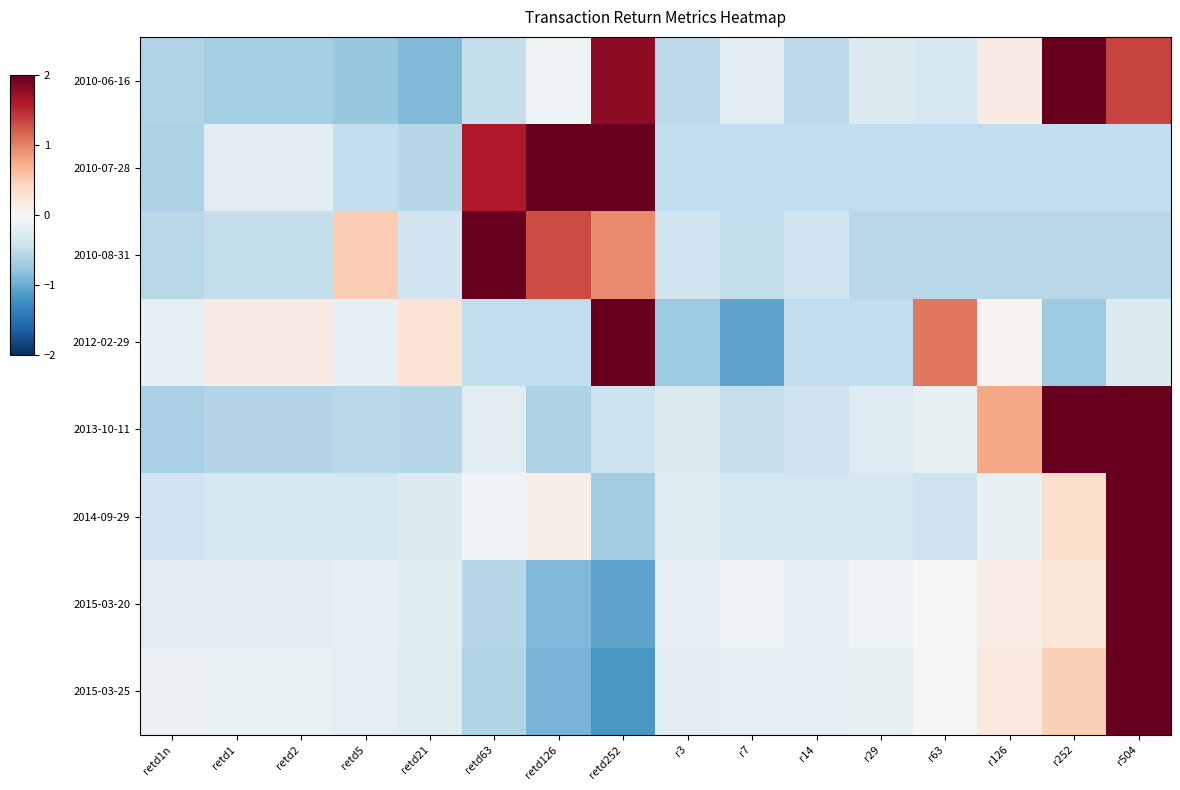

Rank the series by their maximum value, from lowest to highest.

2010-07-28, 2010-06-16, 2013-10-11, 2010-08-31, 2012-02-29, 2015-03-25, 2015-03-20, 2014-09-29